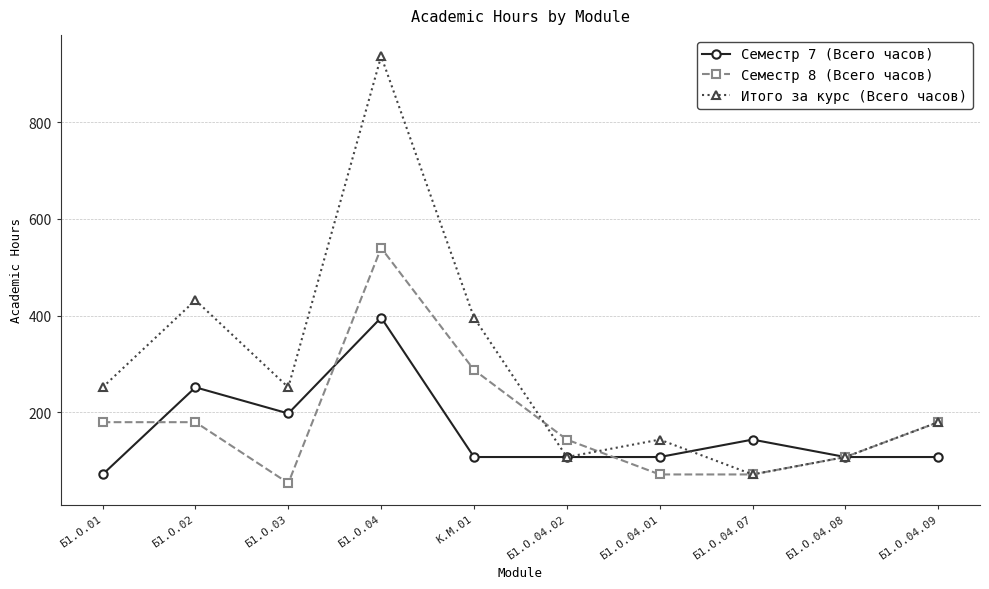

Reading left to right, list all the values displayed in this chart.

Семестр 7 (Всего часов): Б1.О.01=72	Б1.О.02=252	Б1.О.03=198	Б1.О.04=396	К.М.01=108	Б1.О.04.02=108	Б1.О.04.01=108	Б1.О.04.07=144	Б1.О.04.08=108	Б1.О.04.09=108
Семестр 8 (Всего часов): Б1.О.01=180	Б1.О.02=180	Б1.О.03=54	Б1.О.04=540	К.М.01=288	Б1.О.04.02=144	Б1.О.04.01=72	Б1.О.04.07=72	Б1.О.04.08=108	Б1.О.04.09=180
Итого за курс (Всего часов): Б1.О.01=252	Б1.О.02=432	Б1.О.03=252	Б1.О.04=936	К.М.01=396	Б1.О.04.02=108	Б1.О.04.01=144	Б1.О.04.07=72	Б1.О.04.08=108	Б1.О.04.09=180